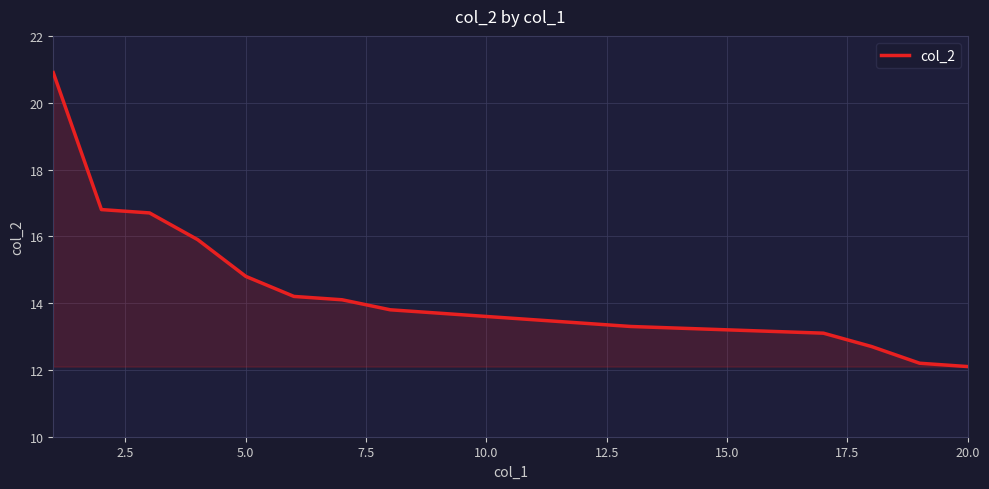

What value does the data have at 15?

13.2